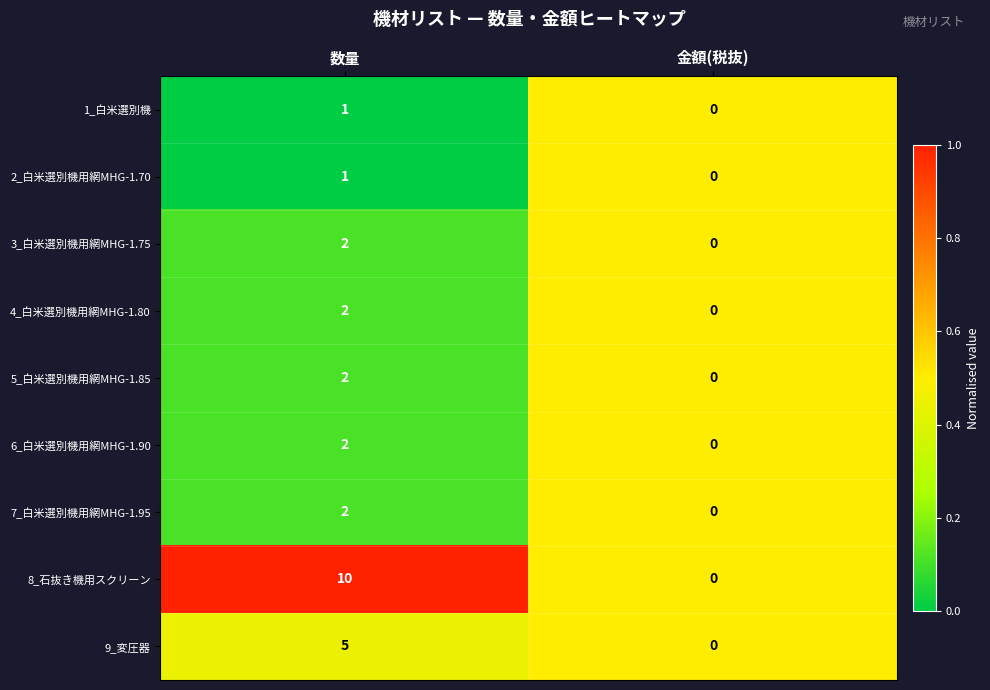

At which category is the sum across all series the highest?

数量